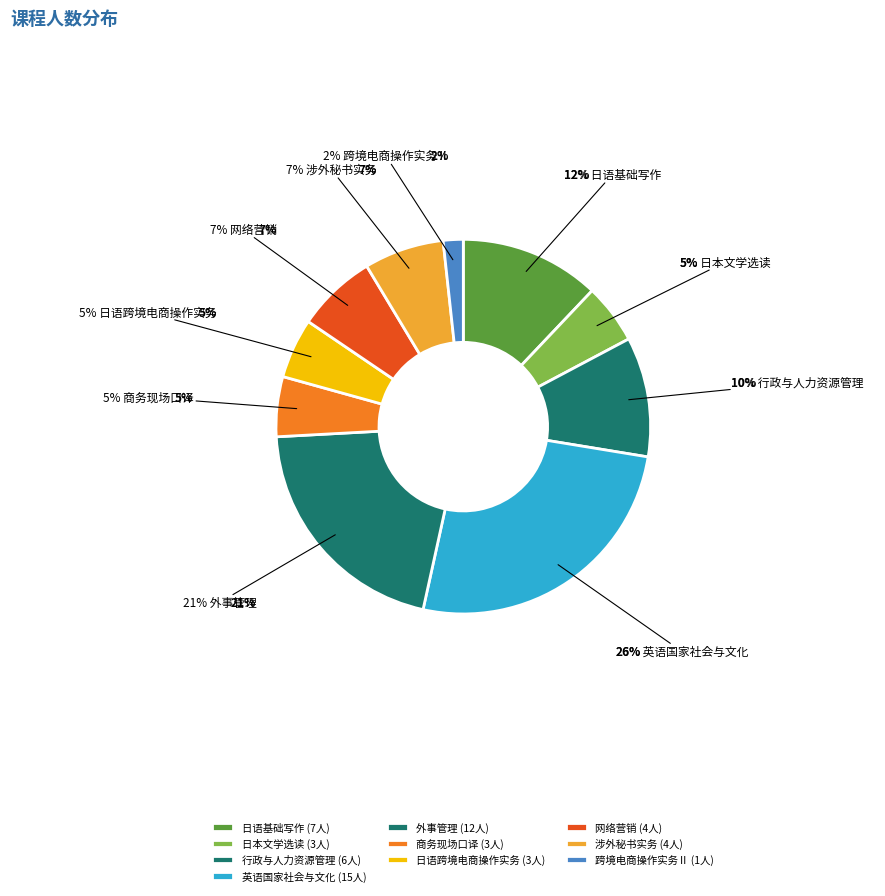

What is the change in value from 商务现场口译 to 涉外秘书实务?

+1